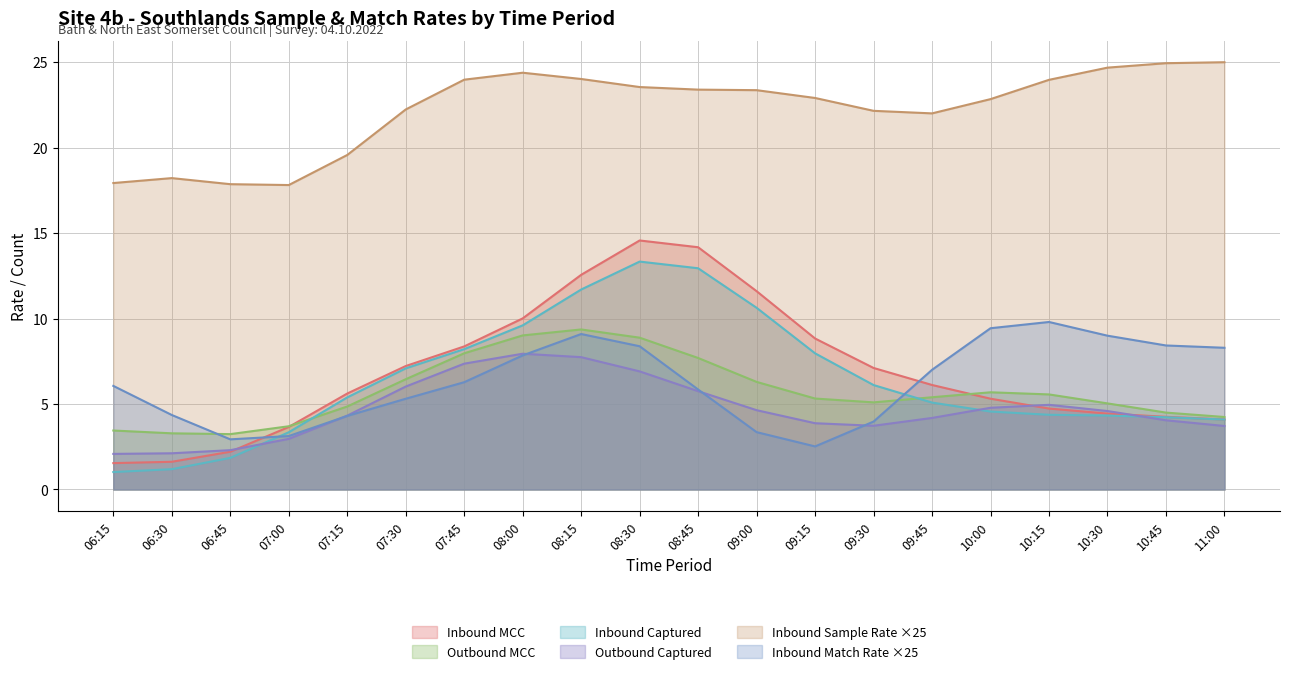

What is the minimum value for Inbound Sample Rate ×25?

17.8